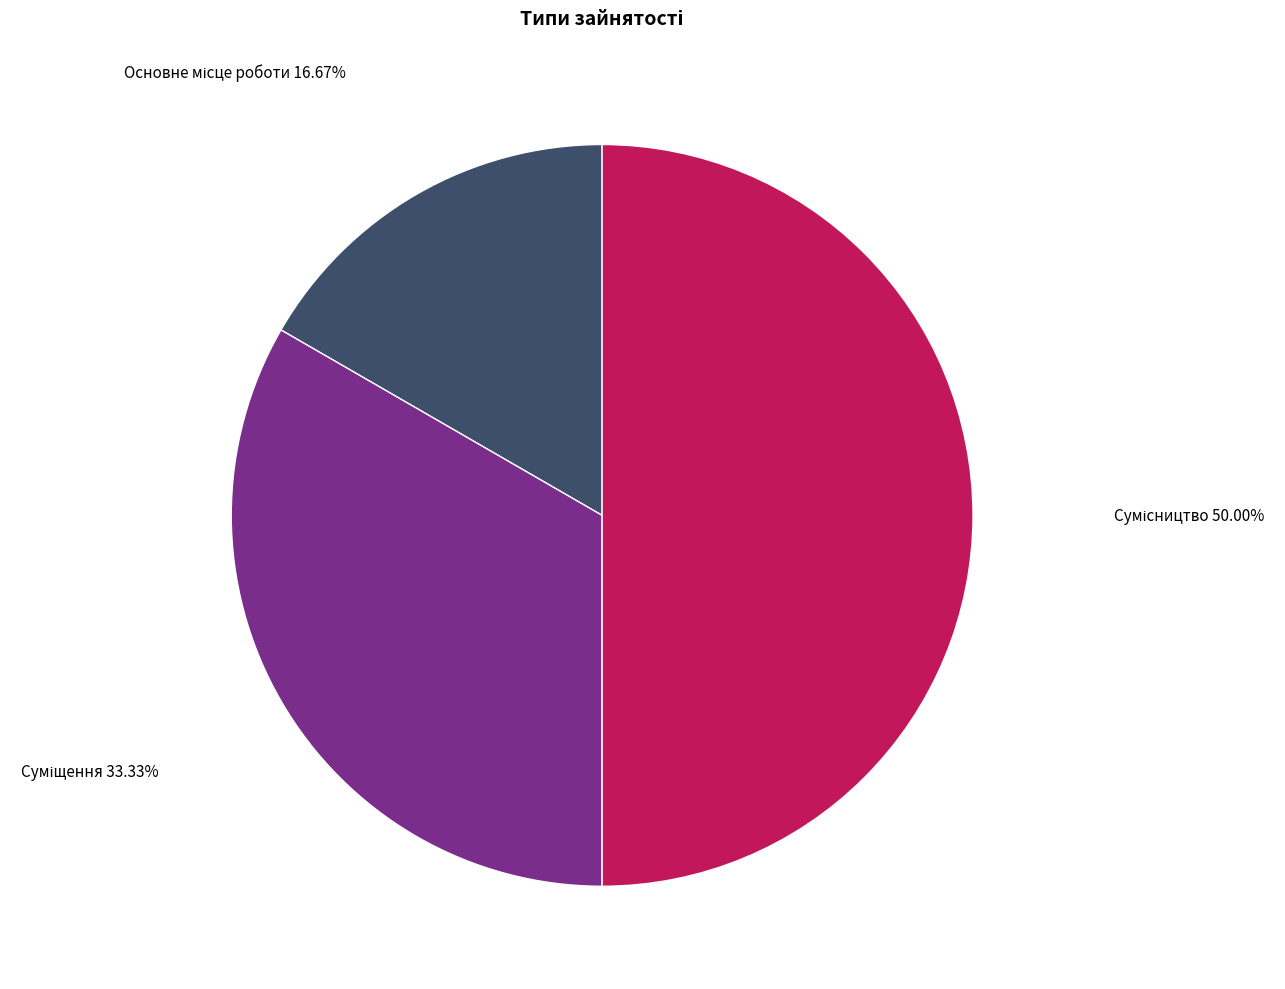

Count the number of slices in the pie.

3